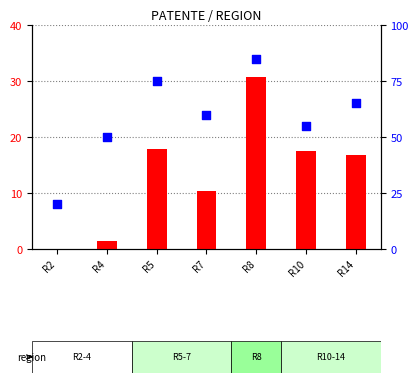

Which series has the largest total across all categories?

percentile rank within the sample